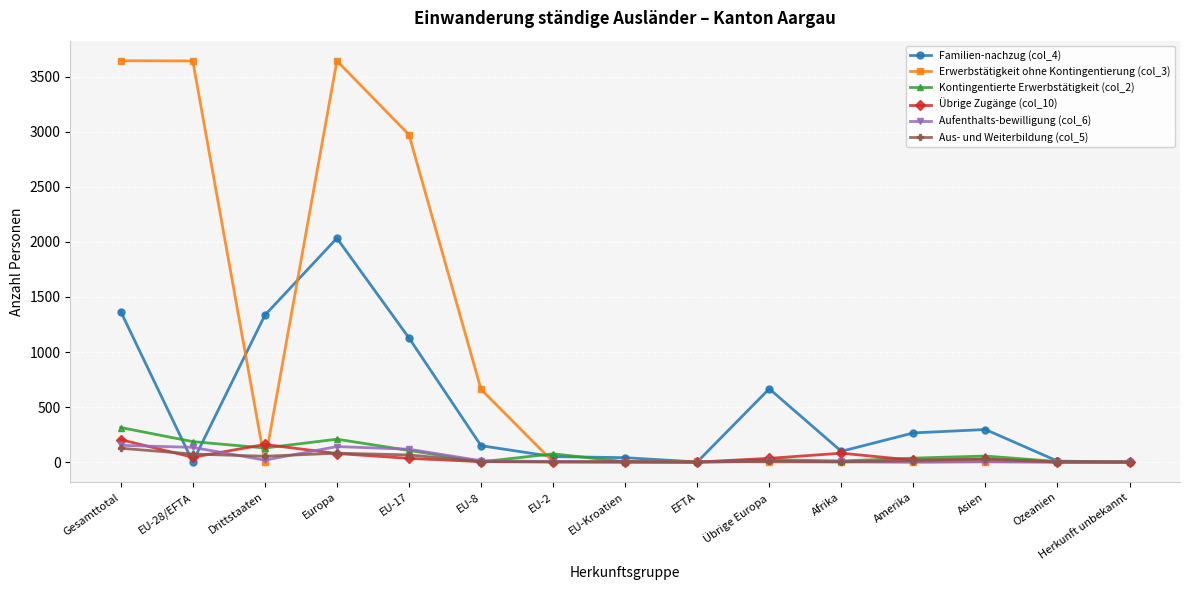

The value of Erwerbstätigkeit ohne Kontingentierung (col_3) at EU-8 is 262. True or false?

False